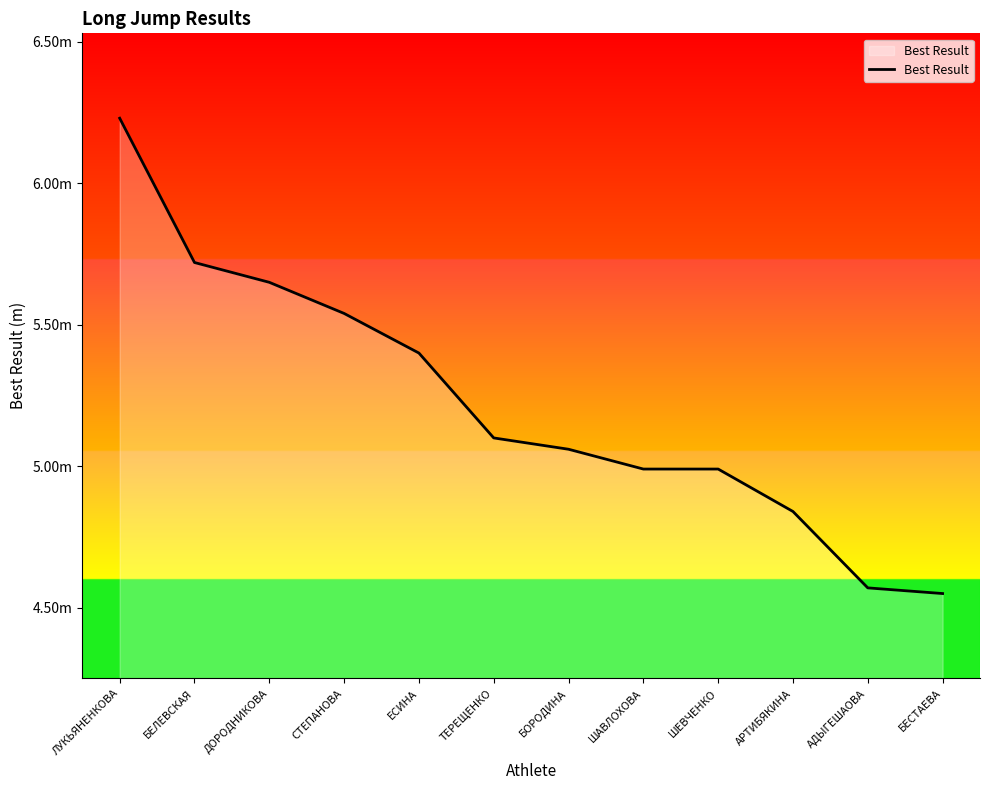

What is the label of the 2nd point from the left?

БЕЛЕВСКАЯ